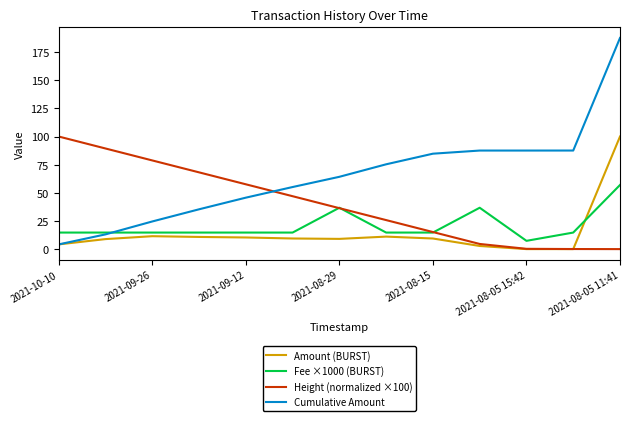

Does the chart display data point markers on the line(s)?

No